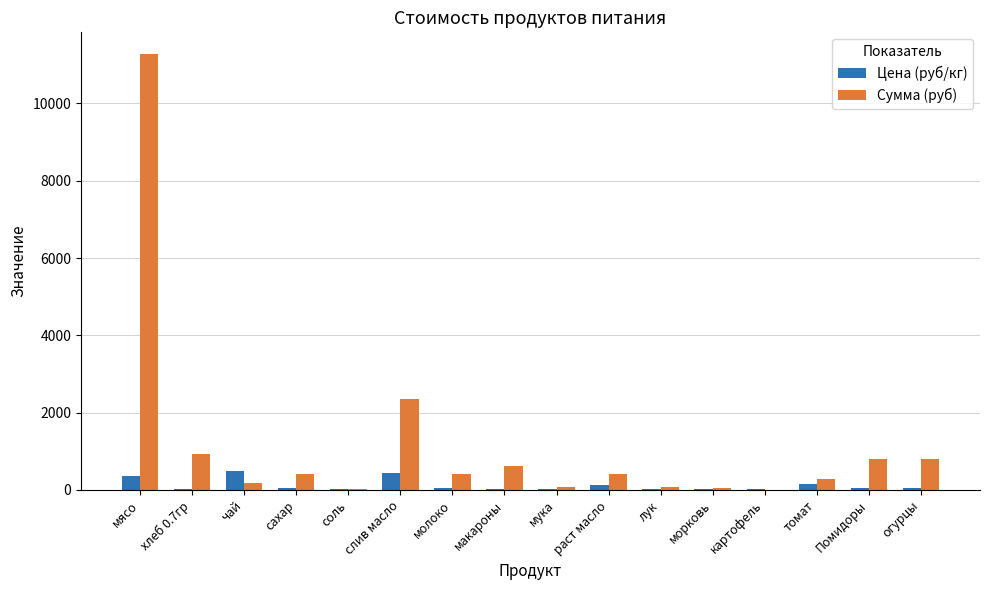

What is the difference between the Сумма (руб) values at хлеб 0.7гр and соль?

886.2